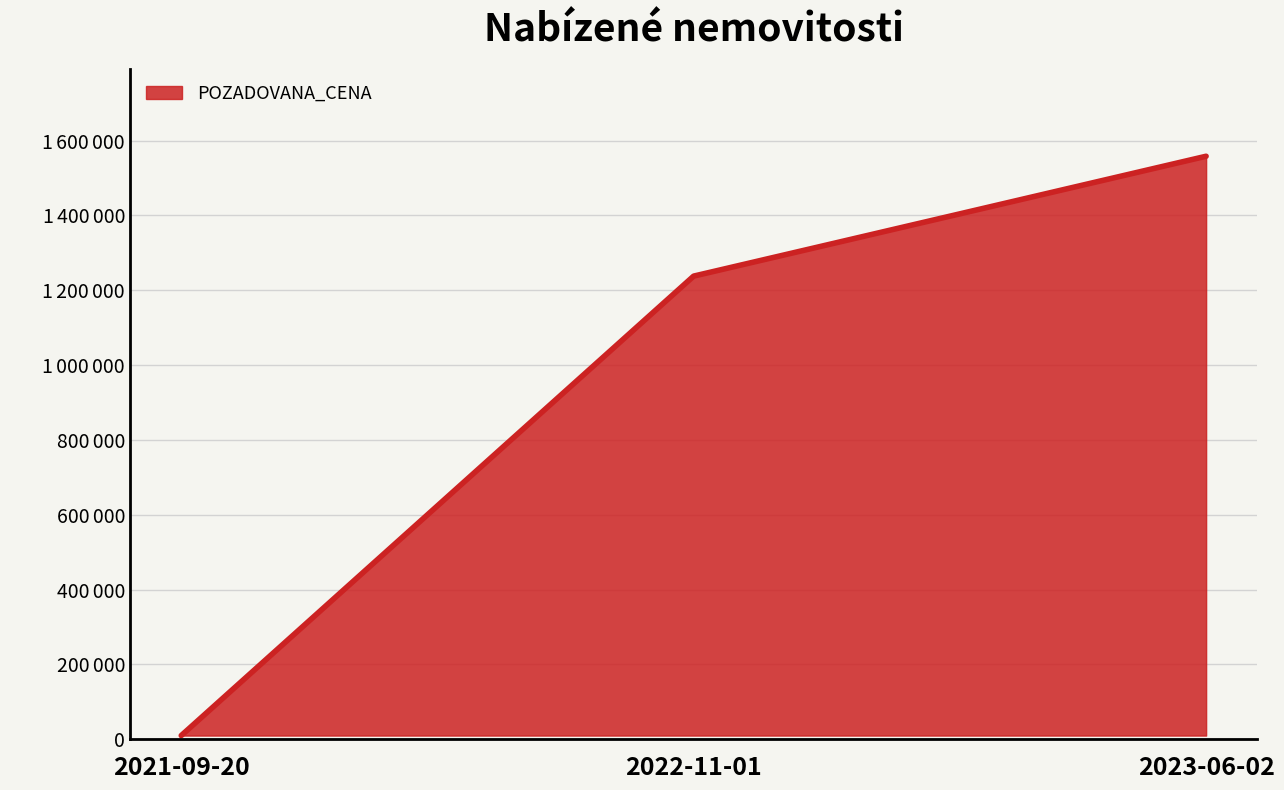

What is the maximum value shown in the chart?

1558000